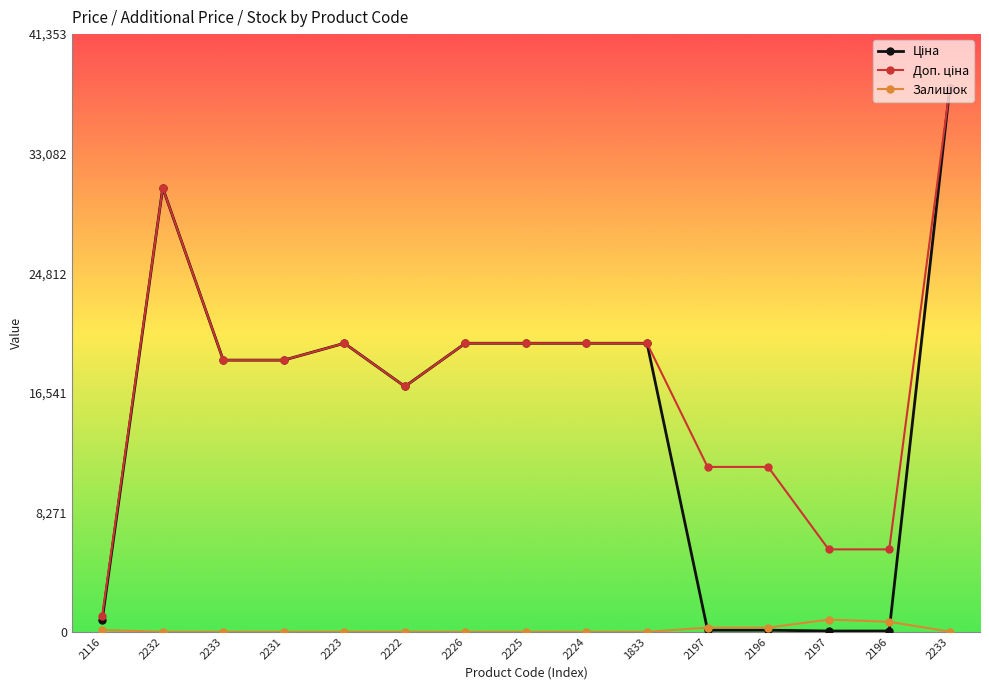

Reading left to right, transcribe all the data shown in this chart.

Ціна: 818.5	30717.1	18796.8	18796.8	19964.2	16976.3	19964.2	19964.2	19964.2	19964.2	114.1	114.1	57.0	57.0	37593.6
Доп. ціна: 1109.2	30717.1	18796.8	18796.8	19964.2	16976.3	19964.2	19964.2	19964.2	19964.2	11410.0	11410.0	5705.0	5705.0	37593.6
Залишок: 125.0	0.0	0.0	0.0	7.0	4.0	0.0	5.0	3.0	0.0	289.0	290.0	845.0	698.0	13.0